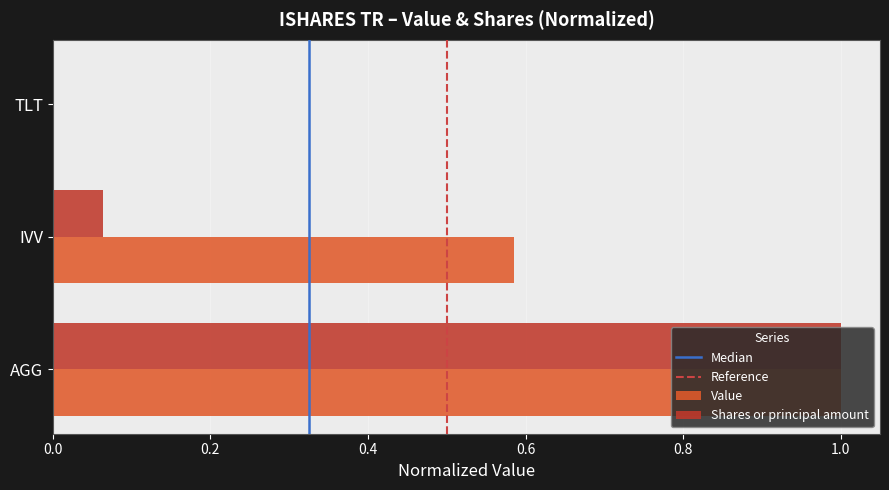

What is the highest value of the Value series?

1.0